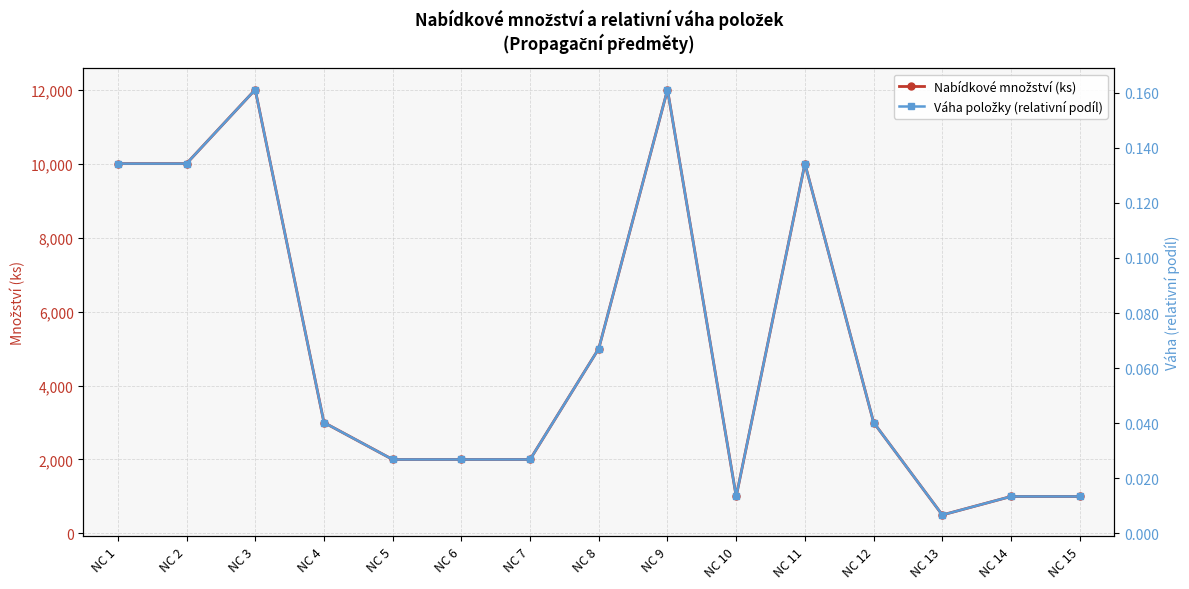

At which label is Váha položky (relativní podíl) closest to 0?

NC 13